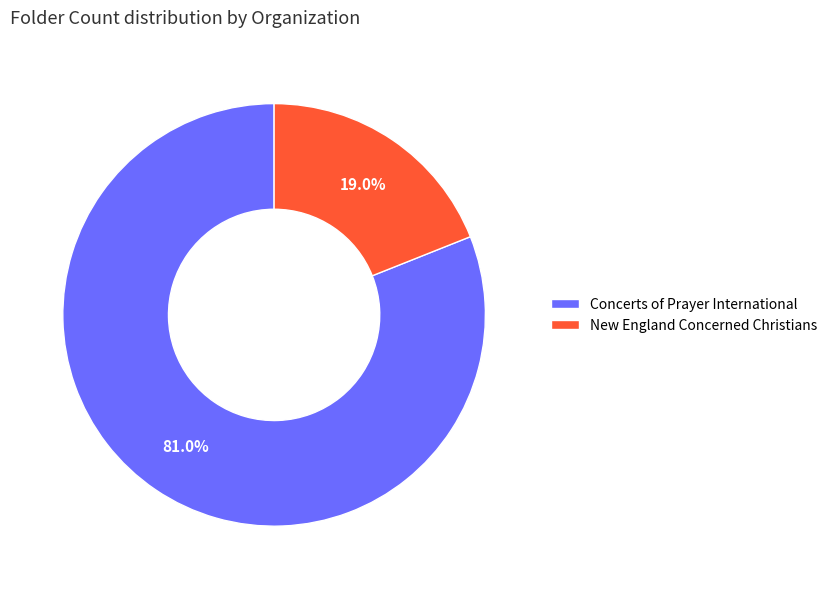

Does New England Concerned Christians represent more than half of the total?

No